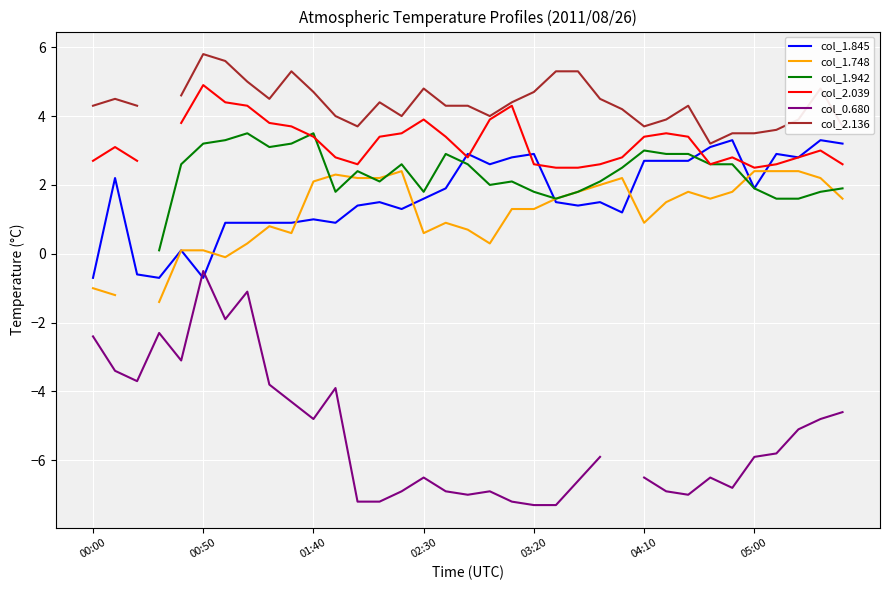

What are all the series names shown in the legend?

col_1.845, col_1.748, col_1.942, col_2.039, col_0.680, col_2.136